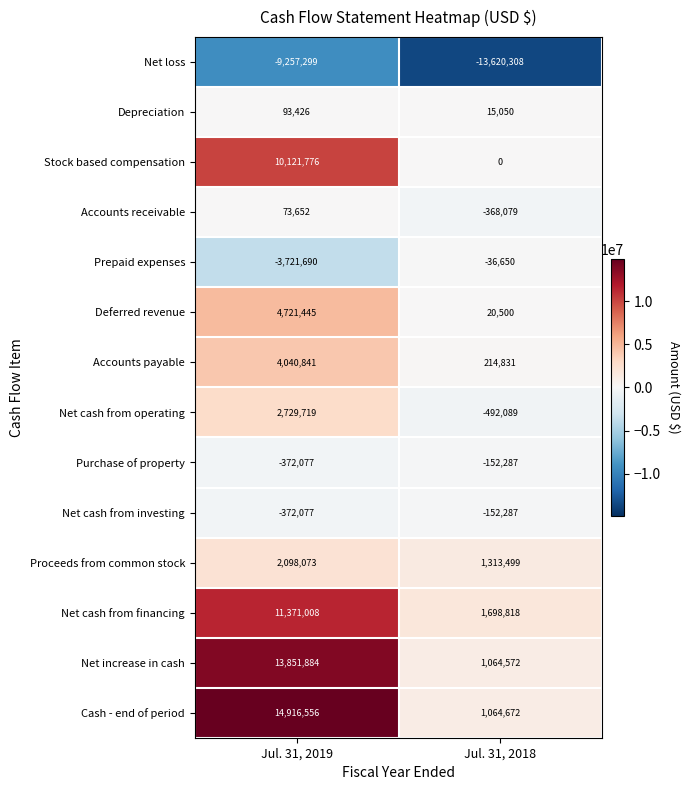

Reading left to right, transcribe all the data shown in this chart.

Net loss: -9257299	-13620308
Depreciation: 93426	15050
Stock based compensation: 10121776	0
Accounts receivable: 73652	-368079
Prepaid expenses: -3721690	-36650
Deferred revenue: 4721445	20500
Accounts payable: 4040841	214831
Net cash from operating: 2729719	-492089
Purchase of property: -372077	-152287
Net cash from investing: -372077	-152287
Proceeds from common stock: 2098073	1313499
Net cash from financing: 11371008	1698818
Net increase in cash: 13851884	1064572
Cash - end of period: 14916556	1064672